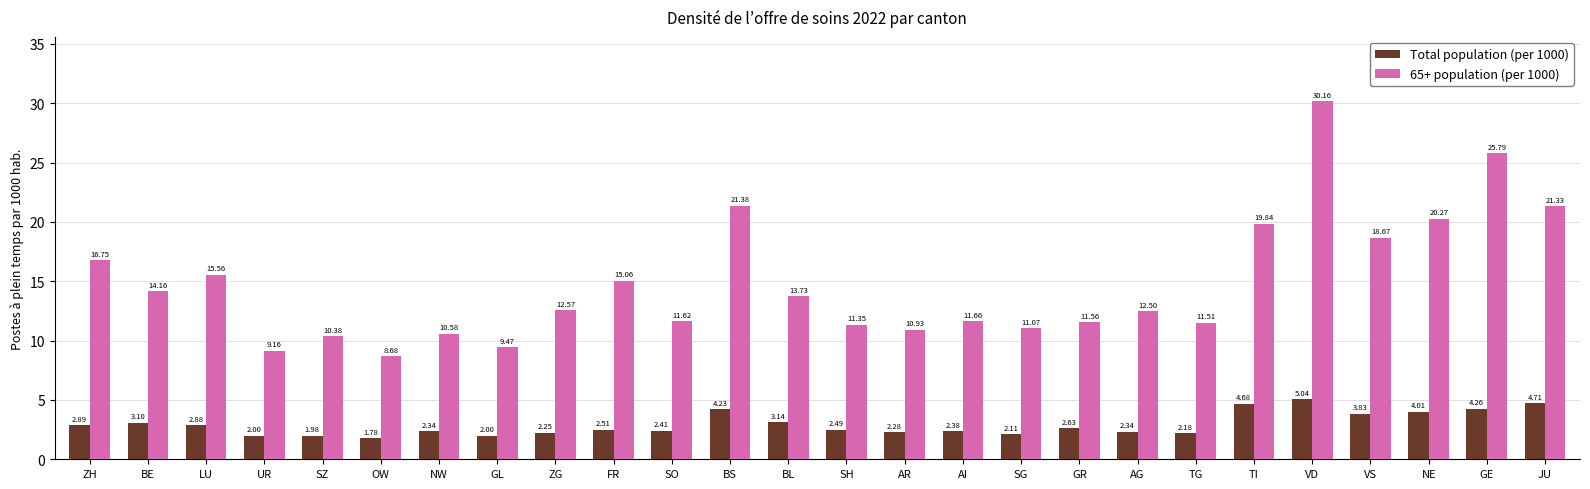

Rank the series by their maximum value, from highest to lowest.

65+ population (per 1000), Total population (per 1000)